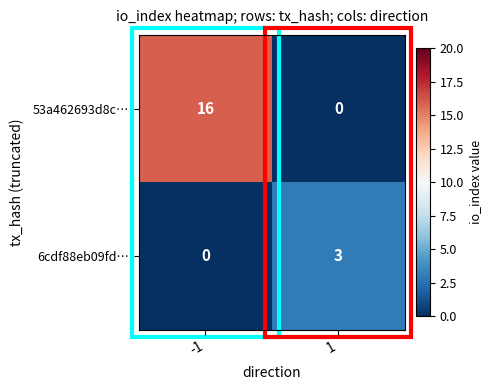

What is the spread (max minus min) of values at -1?

16